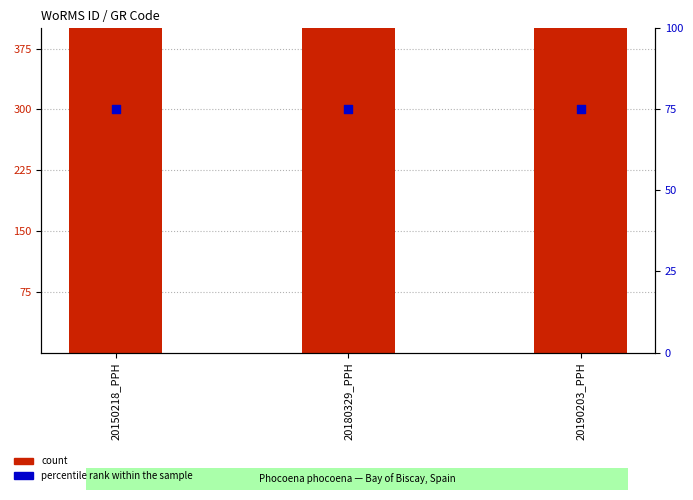

Which series has the largest Y range (max minus min)?

count